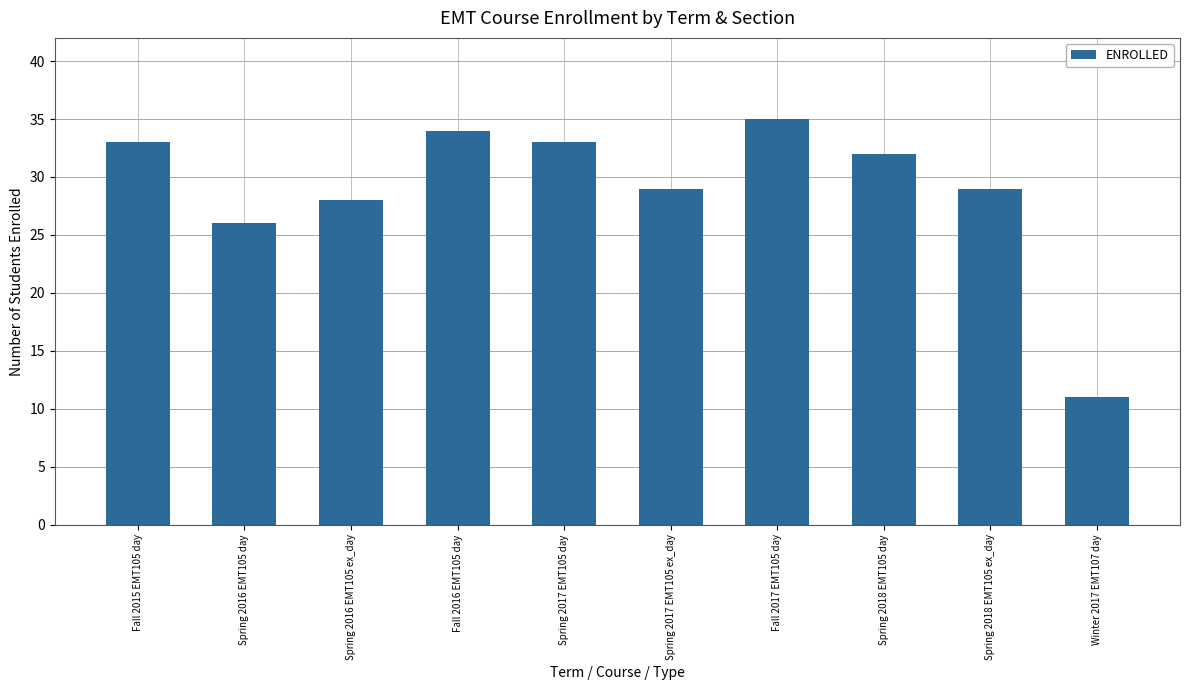

What is the greatest value displayed?

35